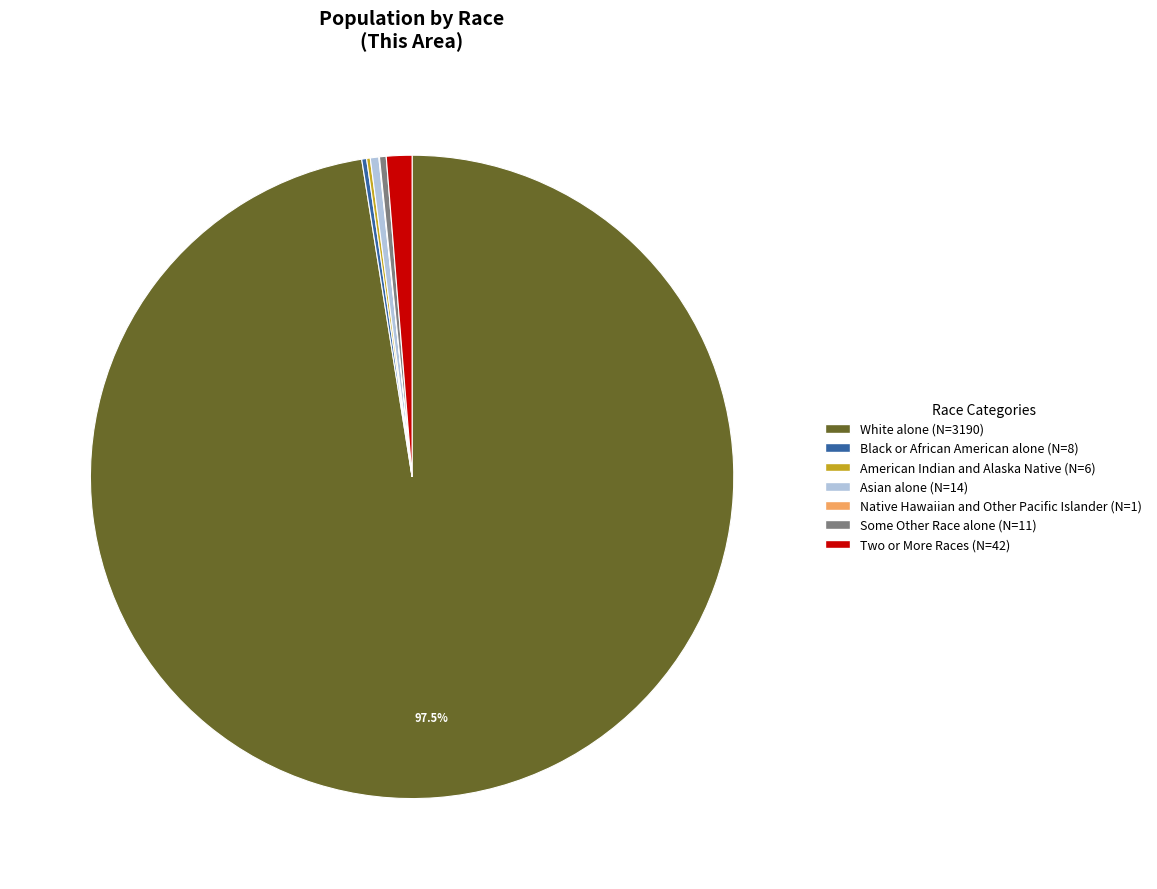

What is the largest slice in the pie chart?

White alone